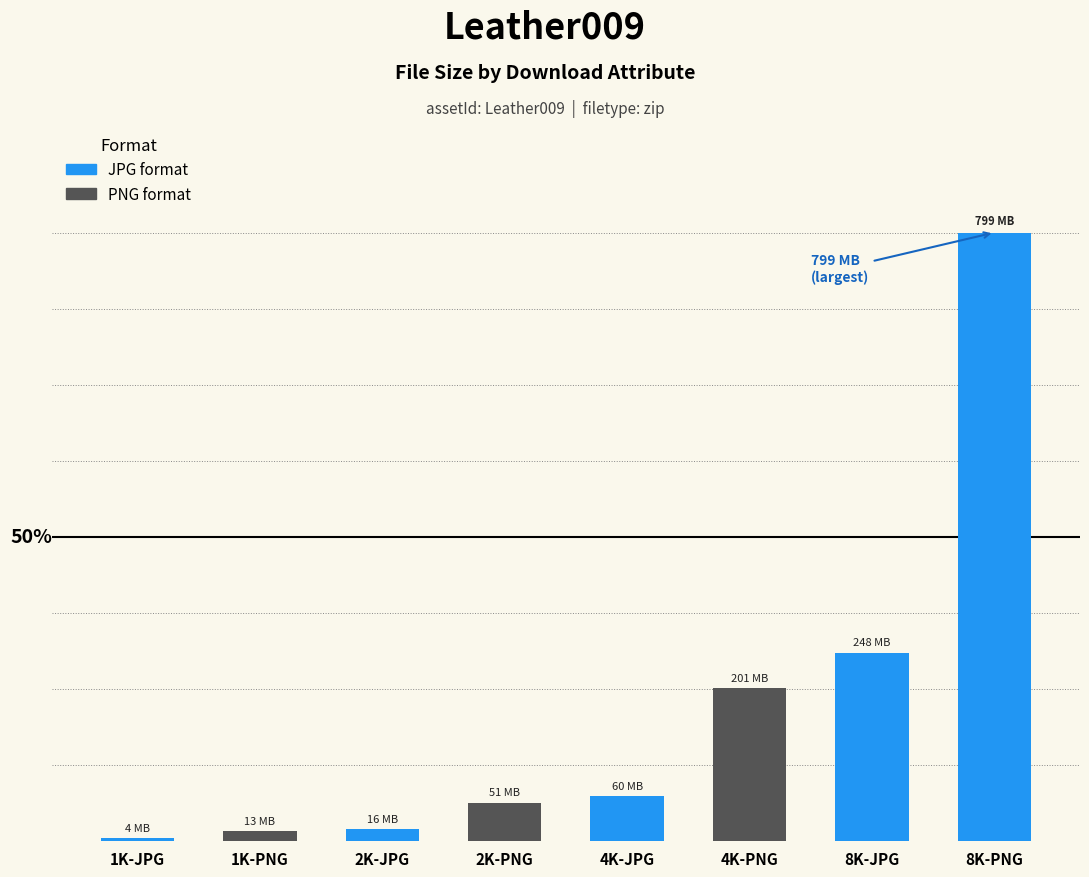

What is the label of the 4th bar from the left?

2K-PNG